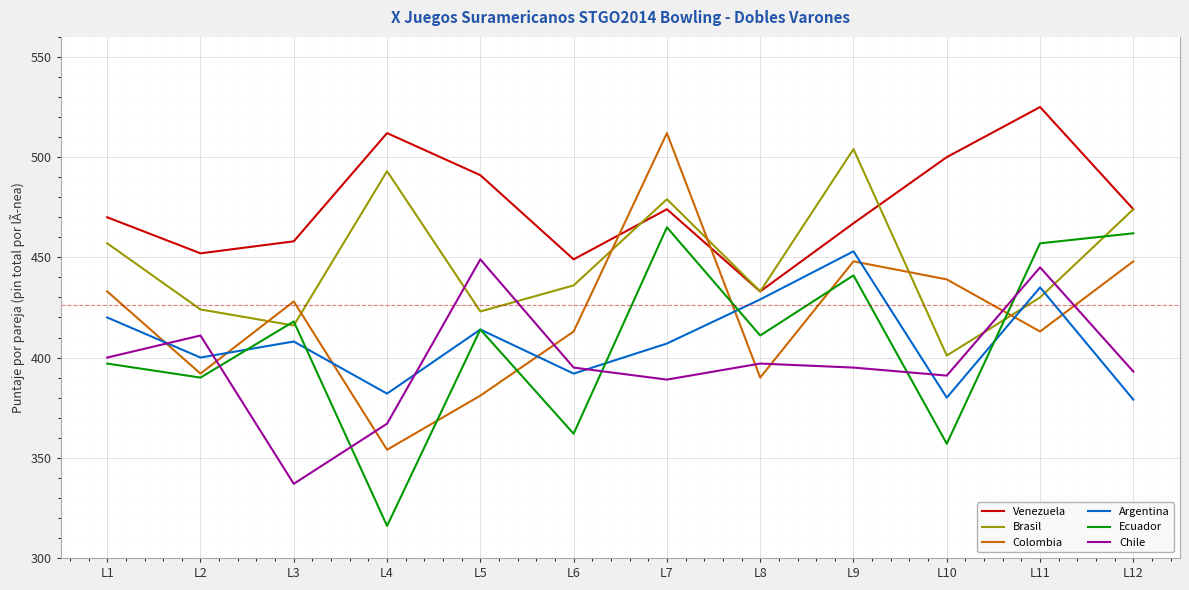

At which category does Brasil reach its first local peak?

L4